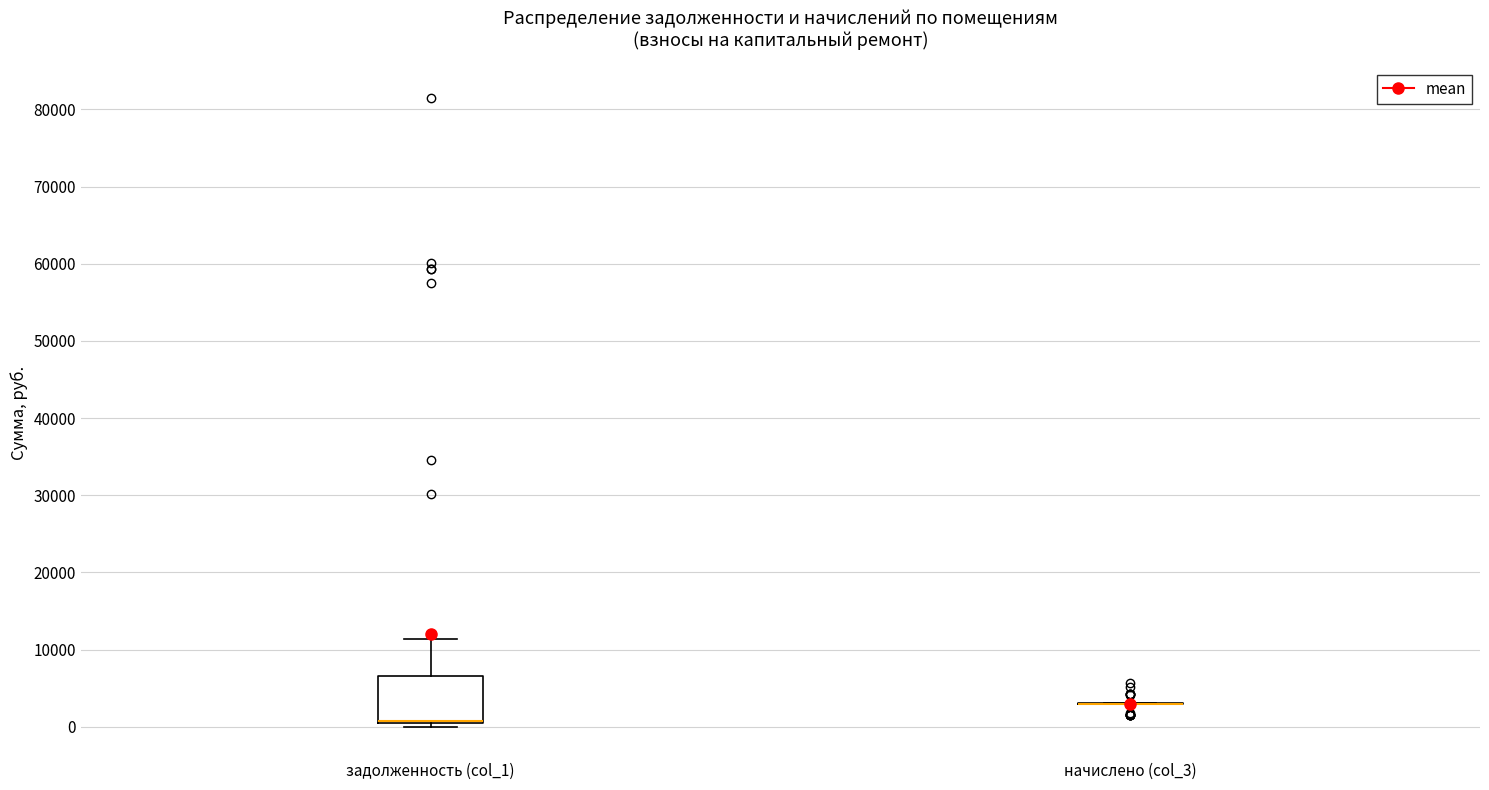

Reading left to right, read every box against the y-axis: the position of its median line, the range the box covers, and the ends of its whiskers. The values are not printed on the chart, so give them approximately, as read against the axis.

задолженность (col_1): median 1000 (drawn on the box's lower edge), box 0 to 7000, whiskers 0 (just below the box's lower edge) to 11000
начислено (col_3): box collapsed to a line at 3000, whiskers 3000 to 3000